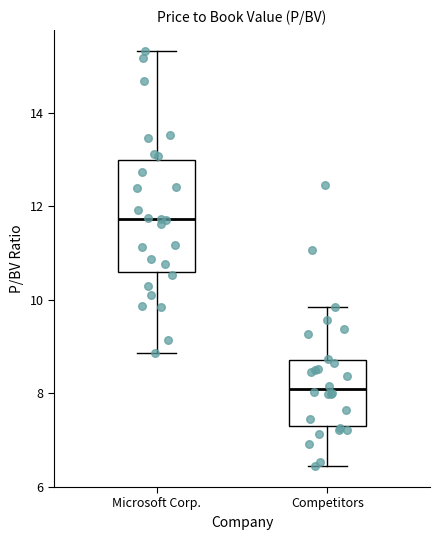

Which box has the highest median line?

Microsoft Corp.